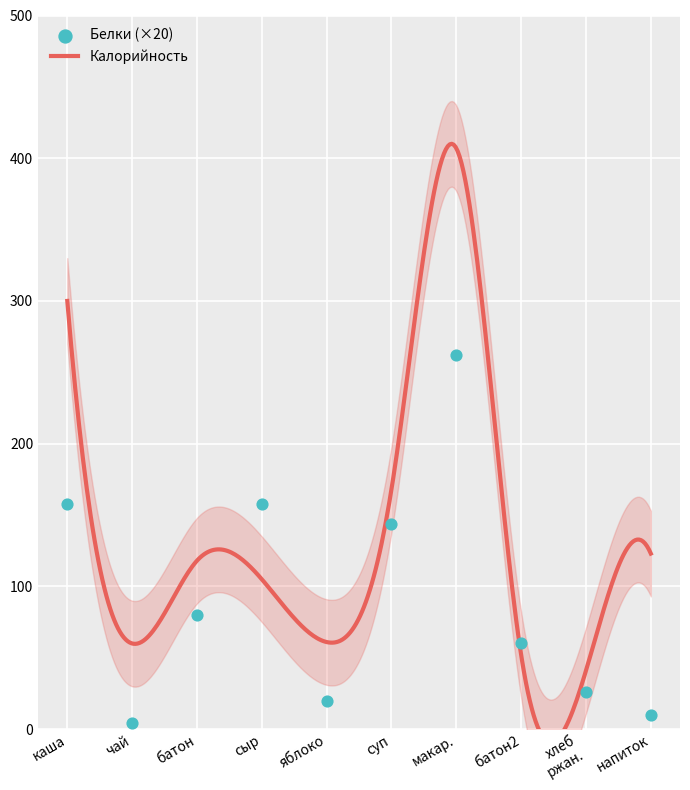

Which has a higher value, каша or батон2?

каша